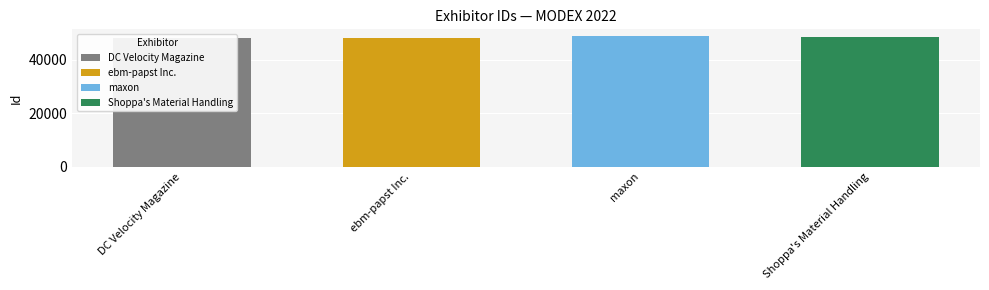

What is the difference between the maximum and second lowest values?

717